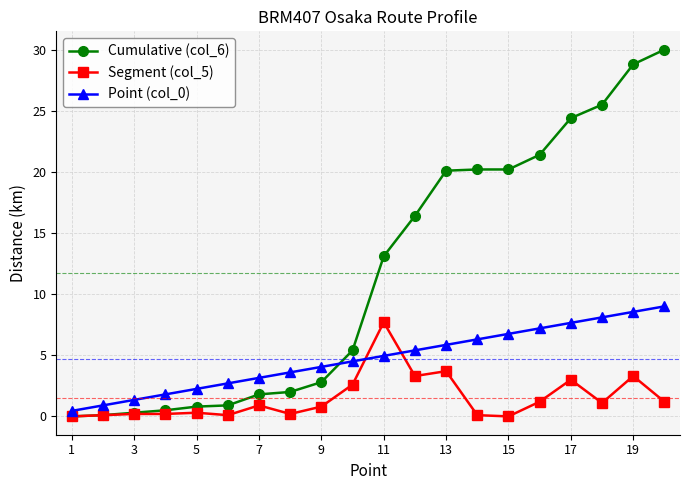

Which series has the largest total across all categories?

Cumulative (col_6)